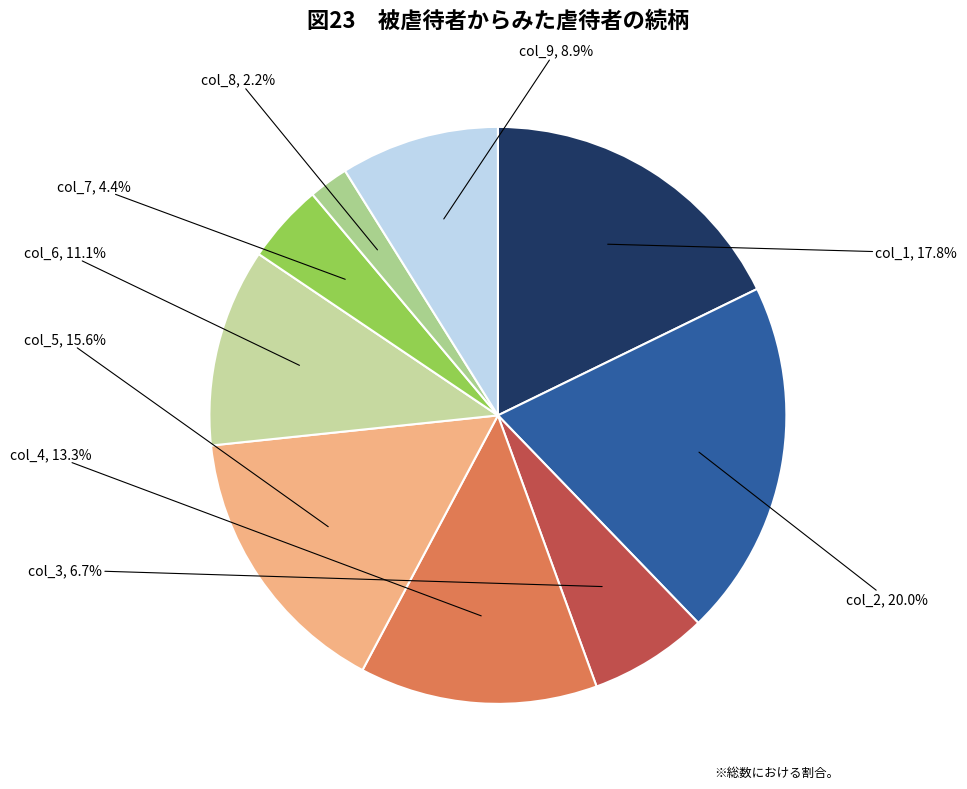

What is the largest slice in the pie chart?

col_2